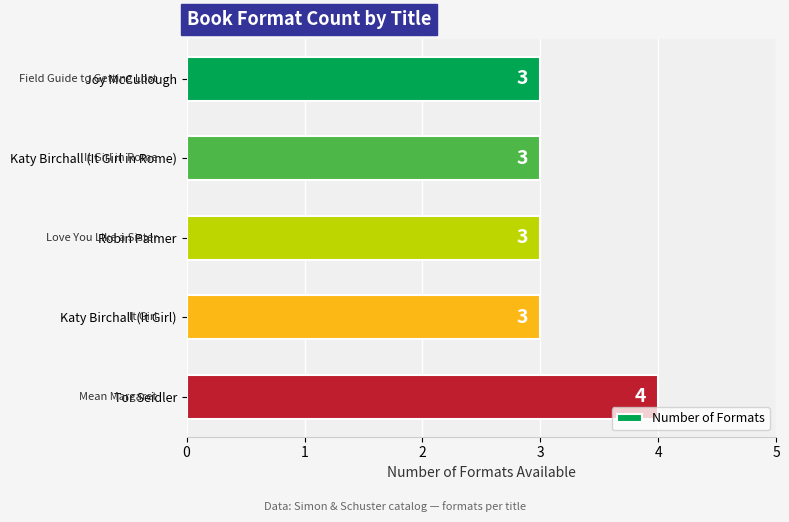

What is the ratio of the value at Robin Palmer to the value at Katy Birchall (It Girl)?

1.0